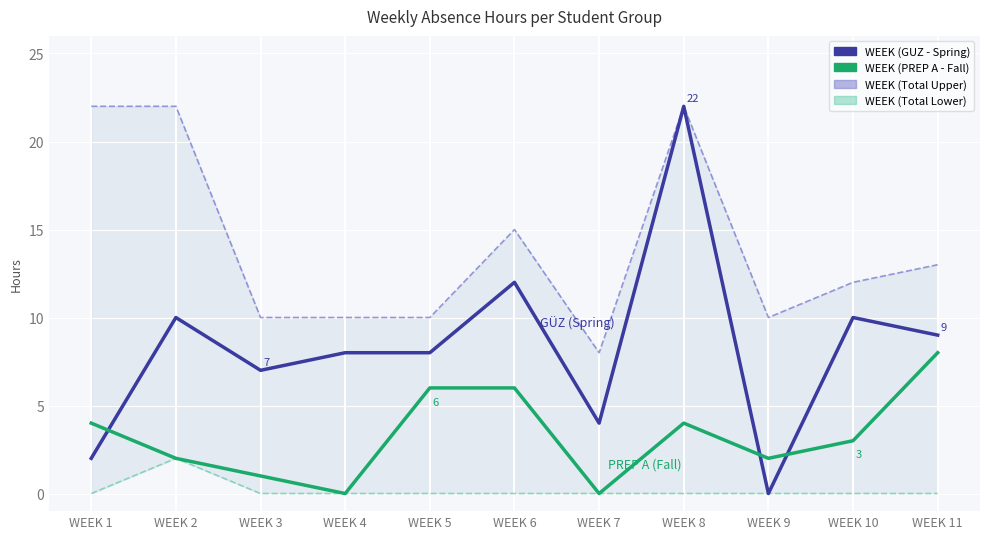

List the labels in order of WEEK (Total Upper) value, largest first.

WEEK 1, WEEK 2, WEEK 8, WEEK 6, WEEK 11, WEEK 10, WEEK 3, WEEK 4, WEEK 5, WEEK 9, WEEK 7